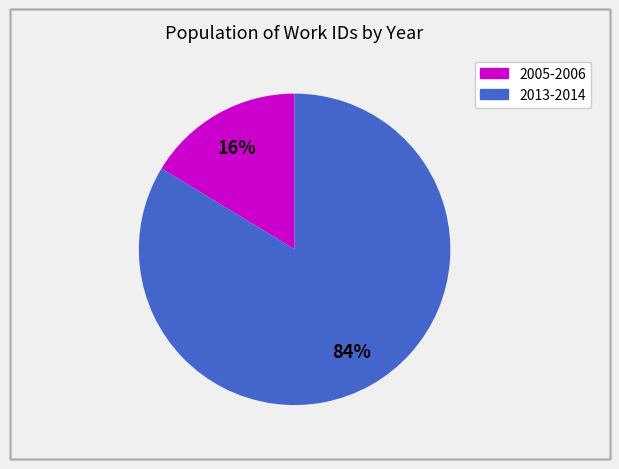

To the nearest percent, what is the average slice percentage?

50%